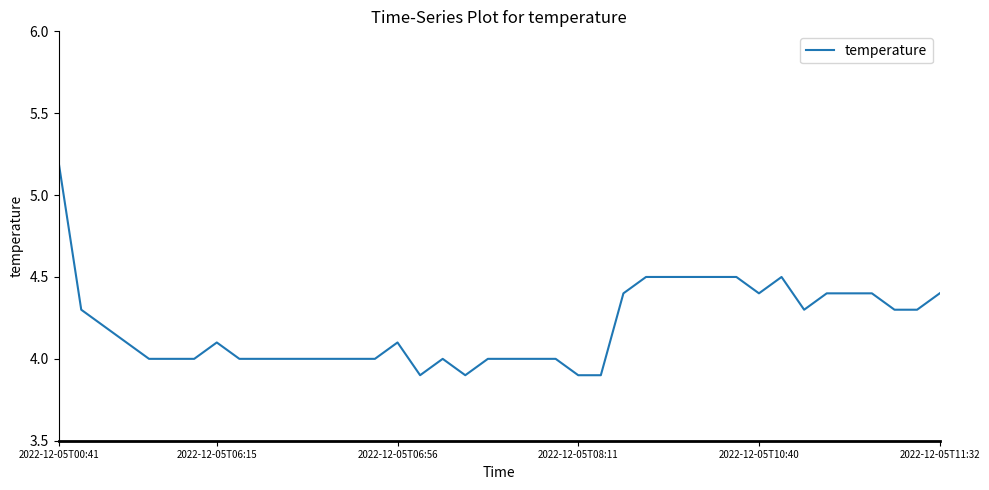

What is the difference between the maximum and minimum values?

1.3